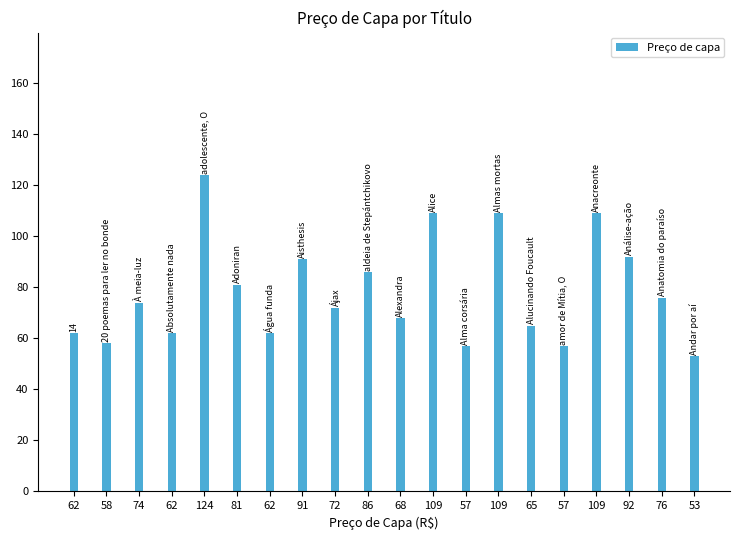

Between 57 and 53, which is larger?

57